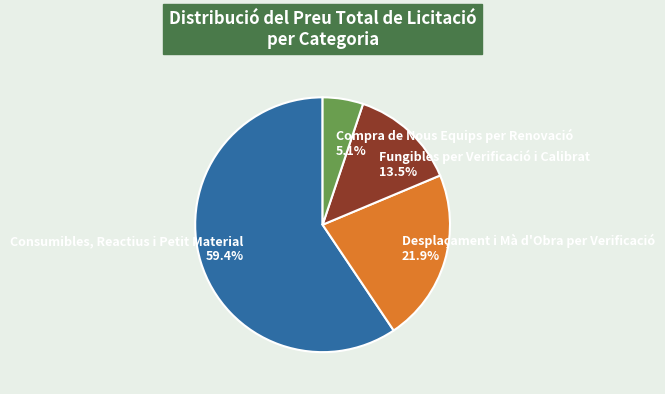

What is the smallest slice in the pie chart?

Compra de Nous Equips per Renovació